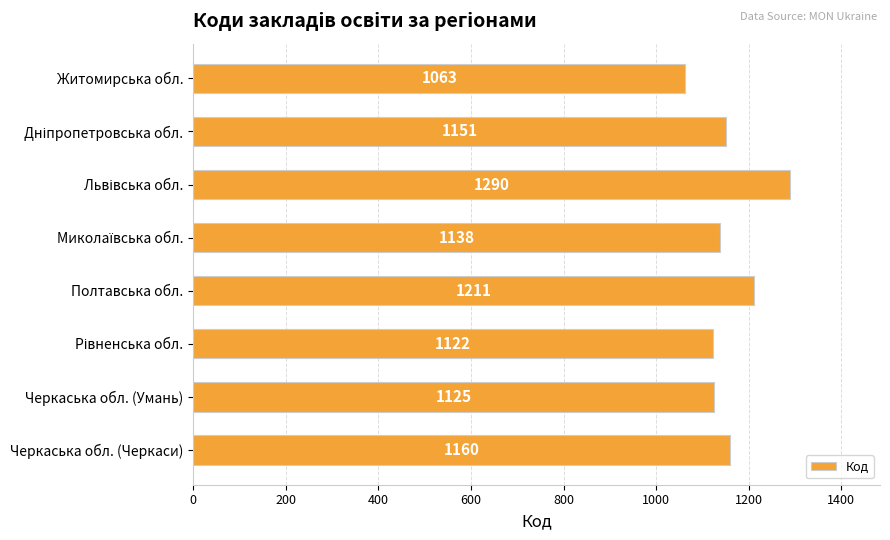

What value does the data have at Черкаська обл. (Черкаси), to the nearest 10?

1160